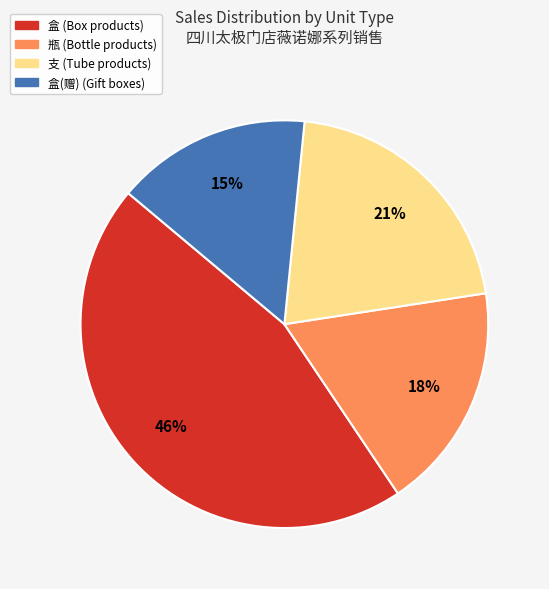

To the nearest percent, what is the average slice percentage?

25%